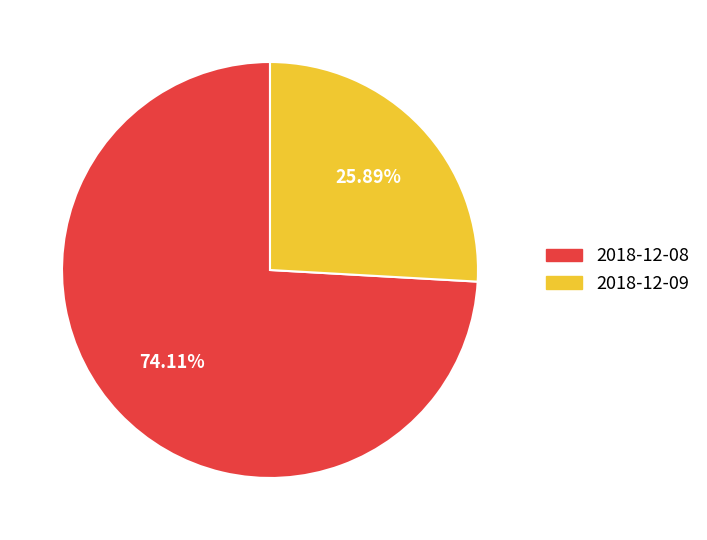

Is it true that 2018-12-08 is 74% of the pie?

True